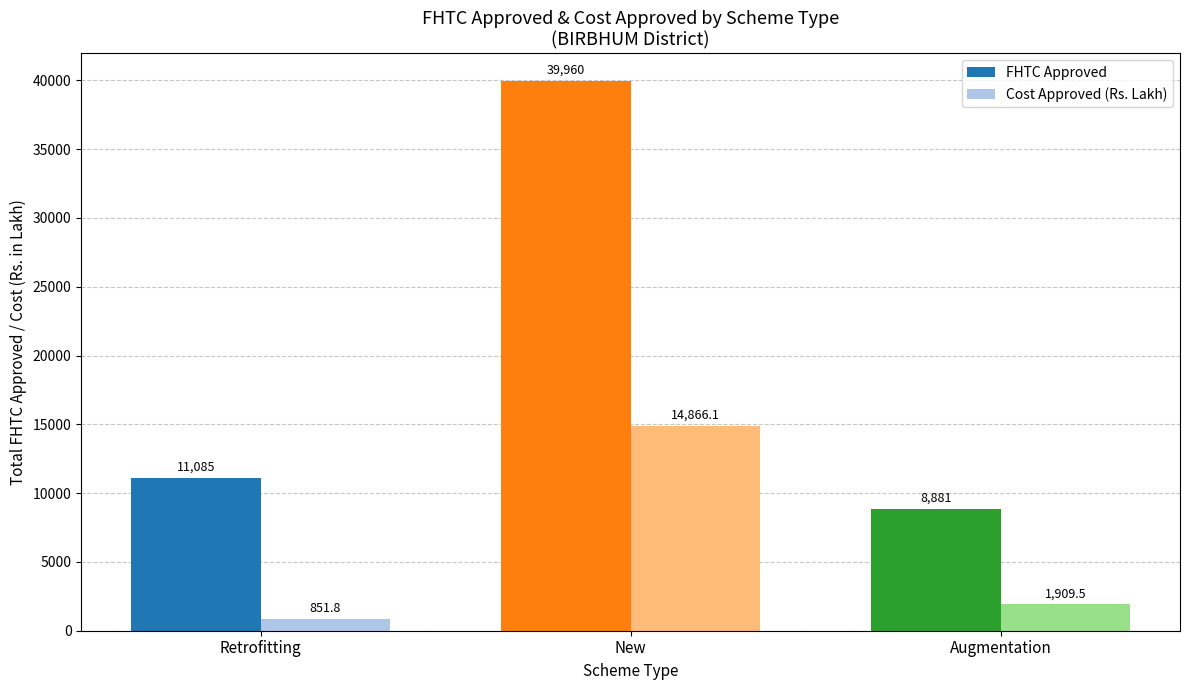

True or false: Cost Approved (Rs. Lakh) has a value of 851.8 at Retrofitting.

True